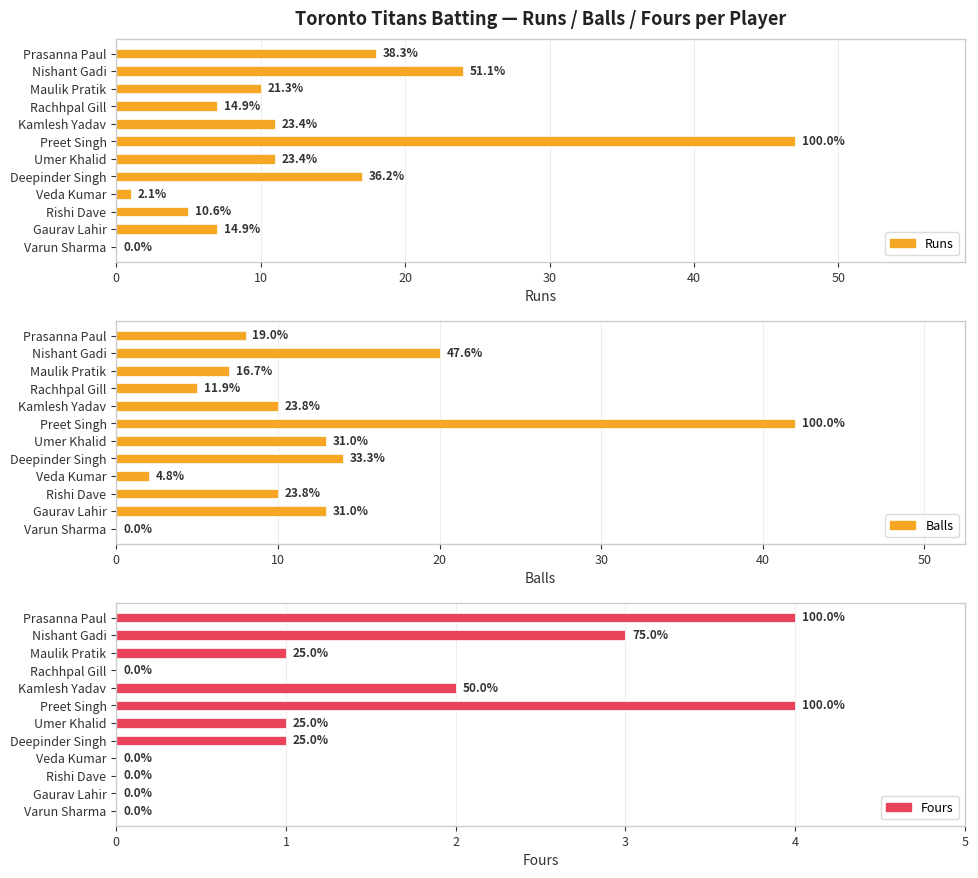

The Fours series shows -2 at Varun Sharma. True or false?

False